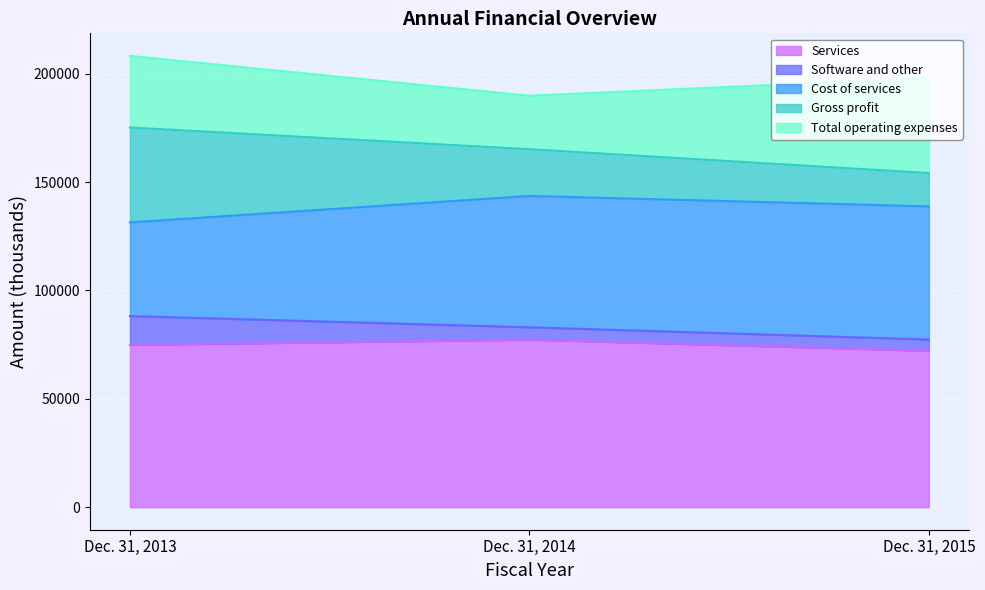

At how many categories does at least one series exceed 63896?

3